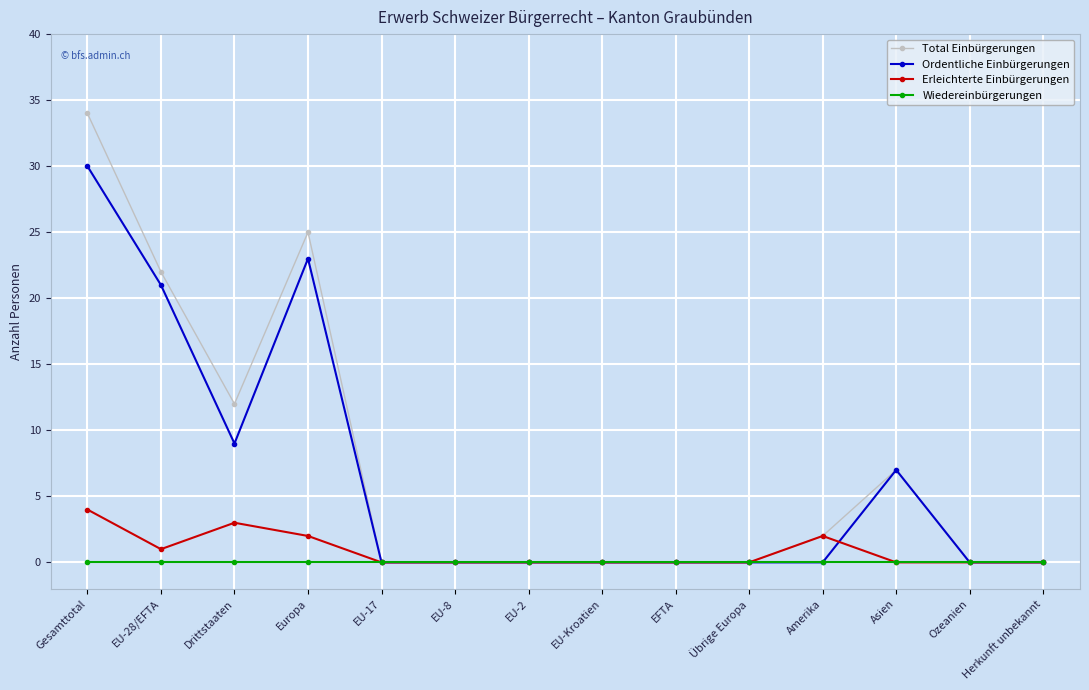

True or false: Erleichterte Einbürgerungen has a value of 0 at EU-8.

True